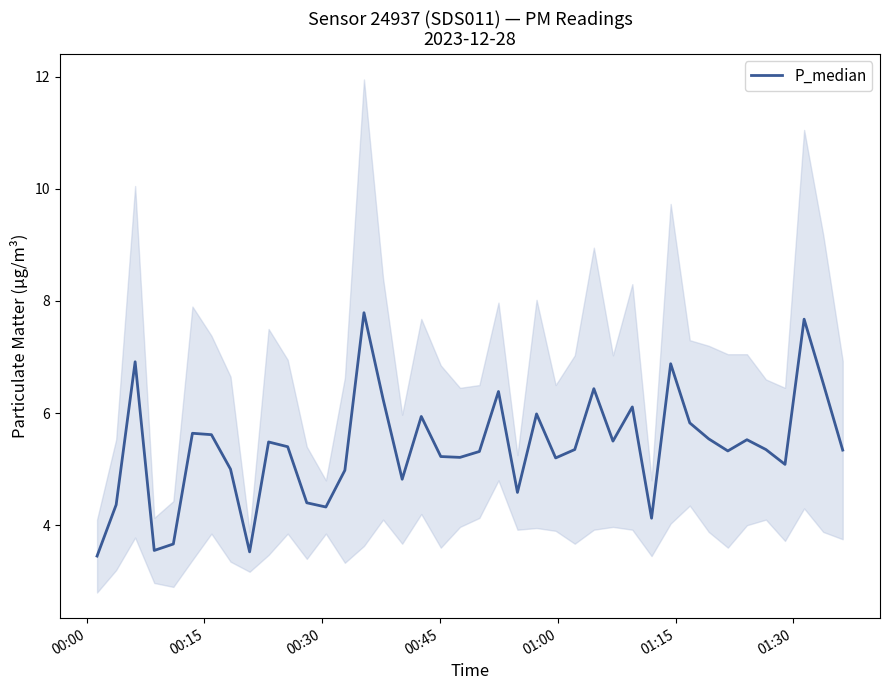

What is the difference between the second highest and minimum values?

4.2